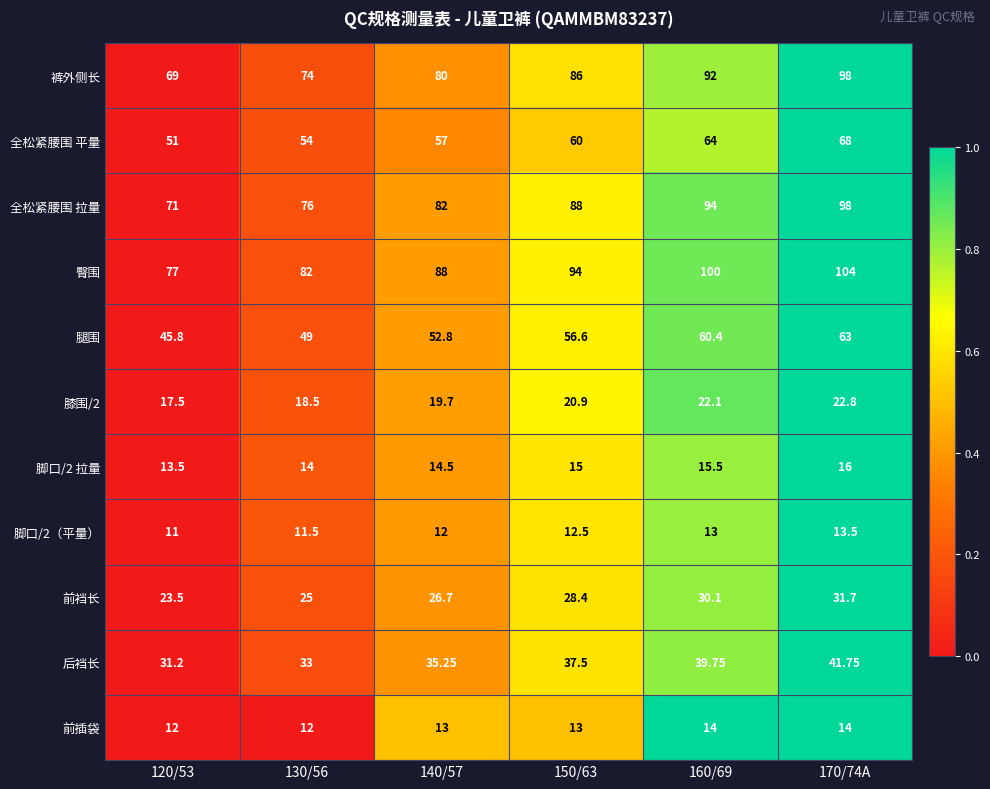

Which series has the largest range (max minus min)?

裤外侧长